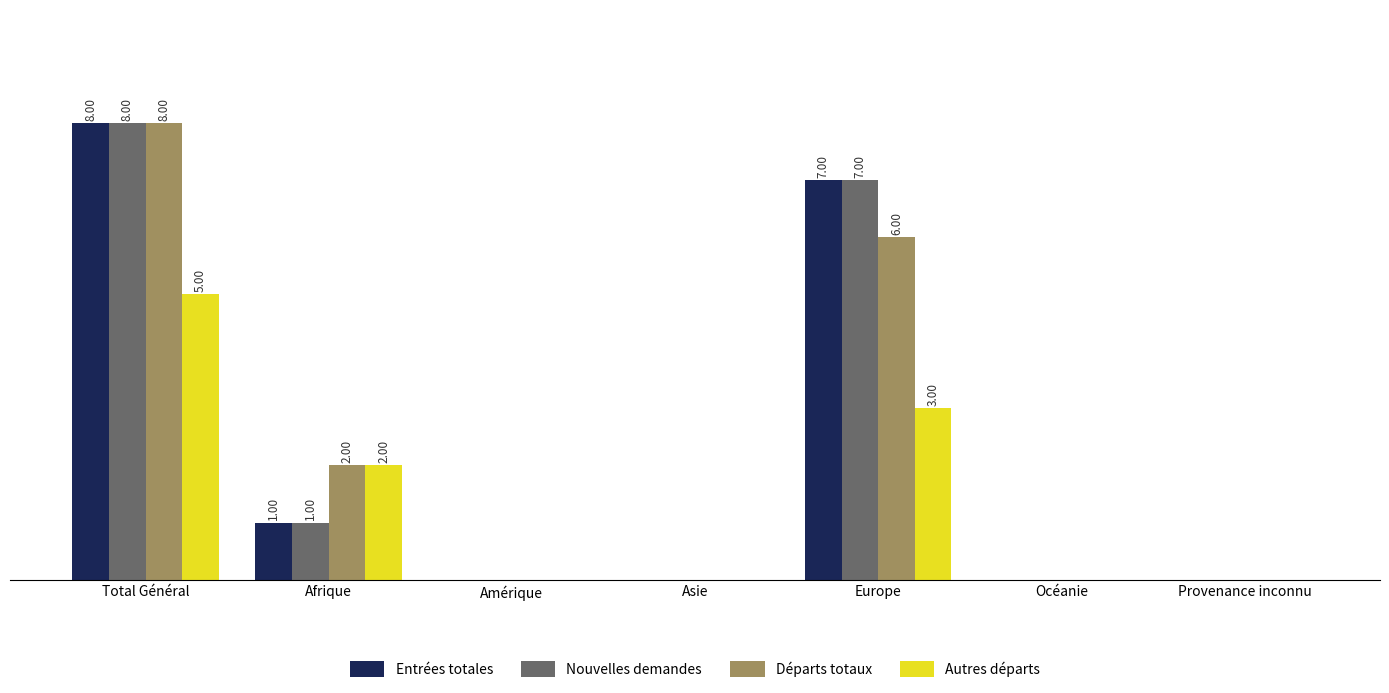

Between Afrique and Europe, which is larger?

Europe